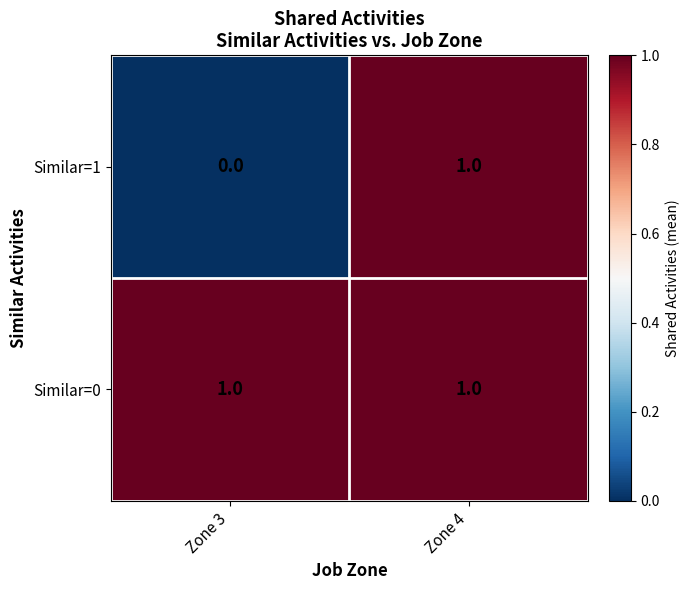

Reading left to right, what are all the values shown in this chart?

Similar=1: 0	1
Similar=0: 1	1